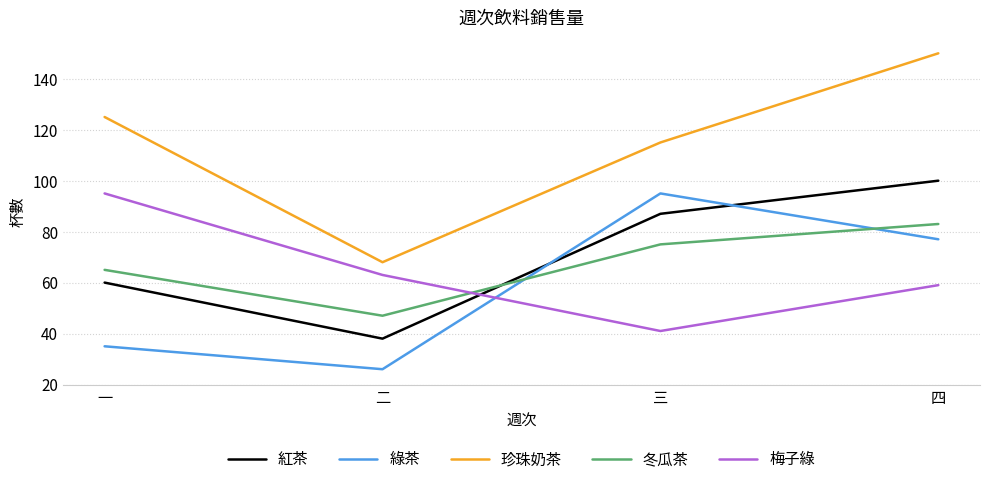

Reading right to left, transcribe all the data shown in this chart.

紅茶: 四=100	三=87	二=38	一=60
綠茶: 四=77	三=95	二=26	一=35
珍珠奶茶: 四=150	三=115	二=68	一=125
冬瓜茶: 四=83	三=75	二=47	一=65
梅子綠: 四=59	三=41	二=63	一=95